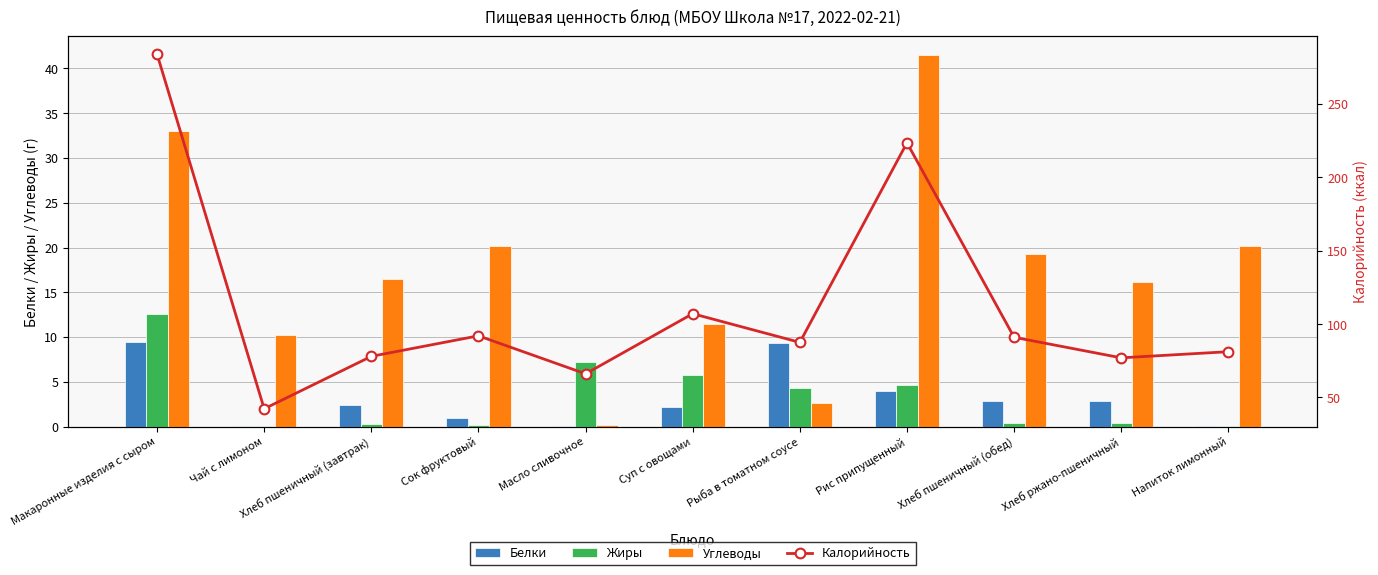

Between Чай с лимоном and Суп с овощами, which series saw the biggest shift?

Калорийность